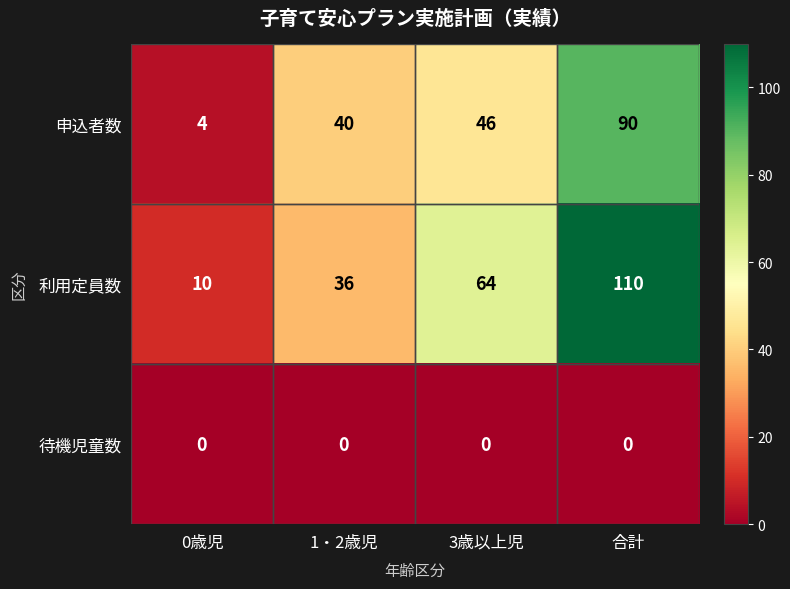

How many data points in 申込者数 are less than 46?

2